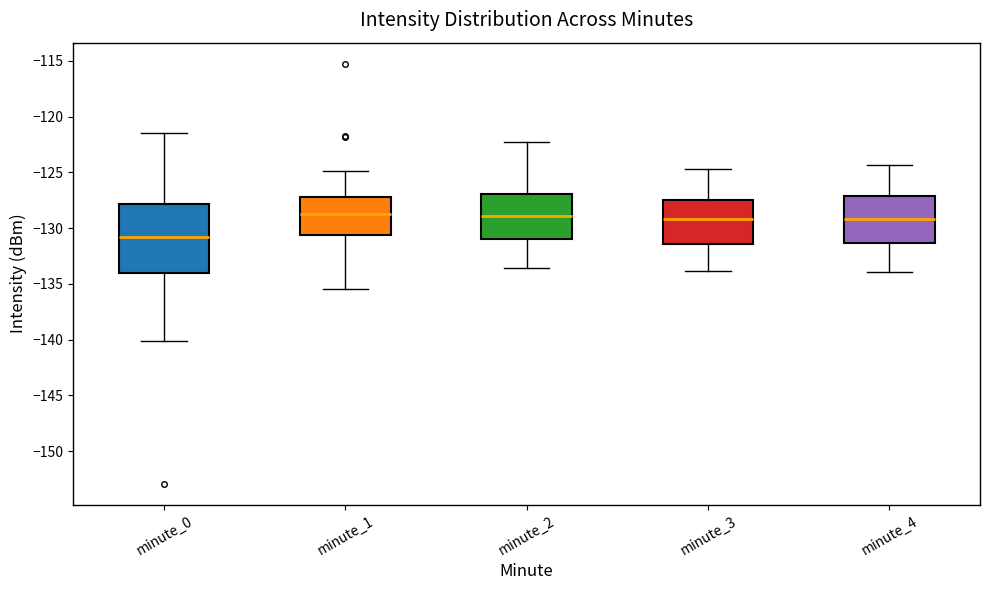

Where does the median line of the box for minute_4 sit on the y-axis? The values are not printed on the chart, so give them approximately, as read against the axis.

-129.0